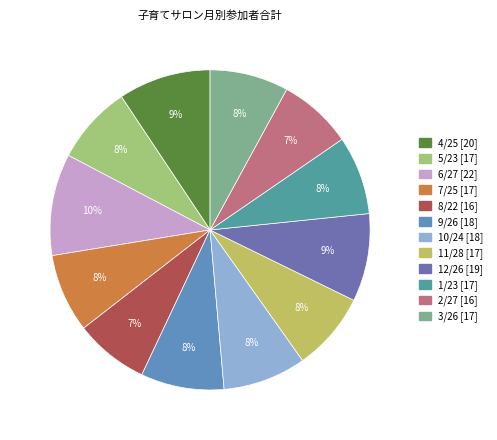

To the nearest percent, what is the combined percentage of 11/28 and 8/22?

15%